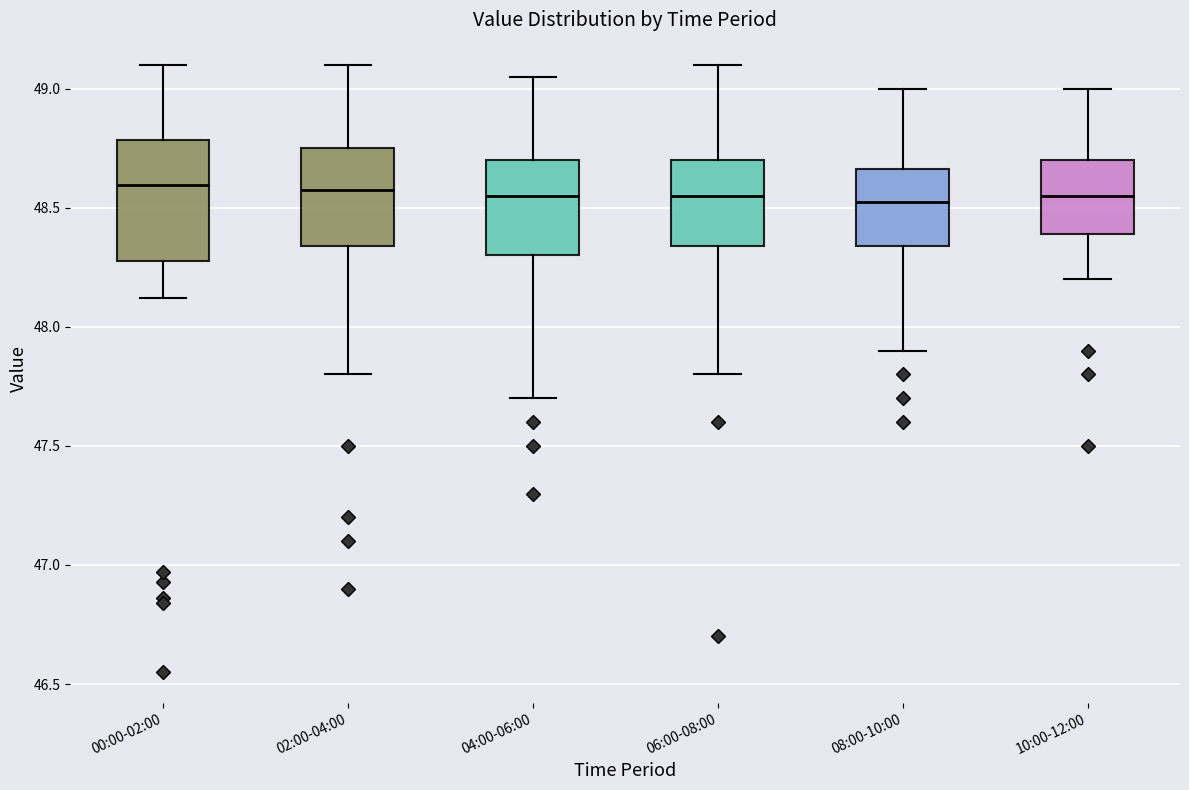

Which box is the tallest, from its lower edge to its upper edge?

00:00-02:00